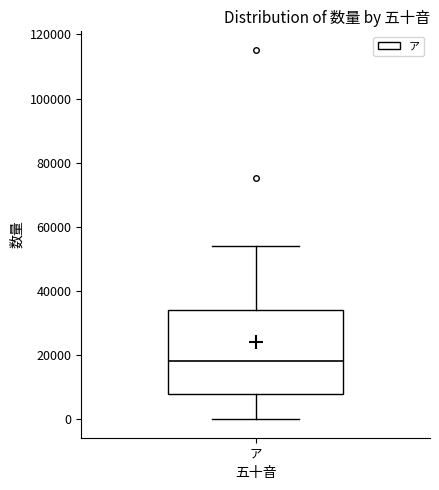

Transcribe this box plot: give where the median line is, the range the box spans, and where the two whiskers end, as read against the y-axis. The values are not printed on the chart, so give them approximately, as read against the axis.

median 18000, box 8000 to 34000, whiskers 0 to 54000